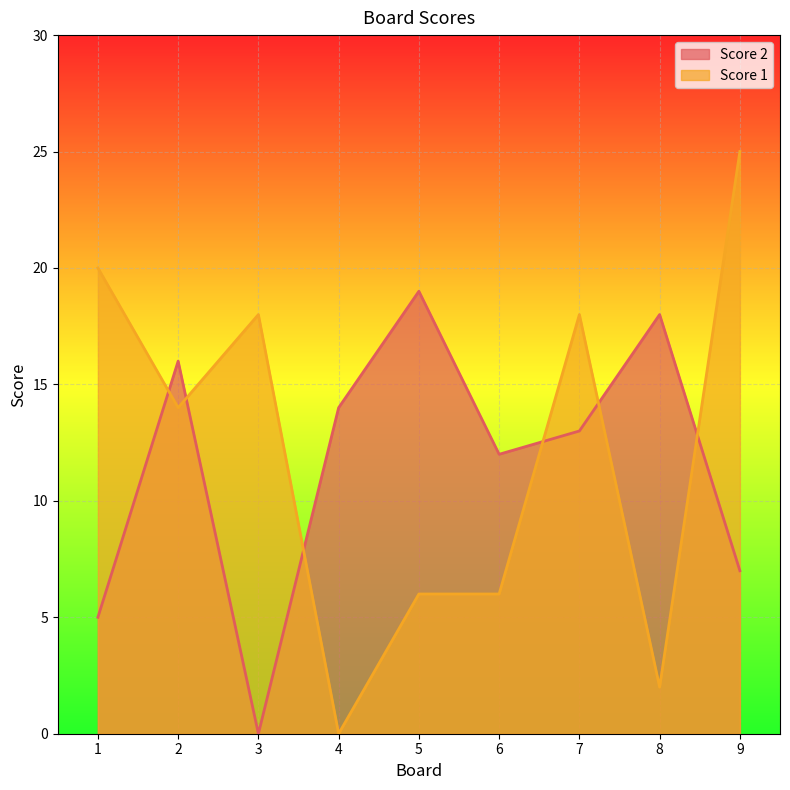

How many lines are shown in the chart?

2